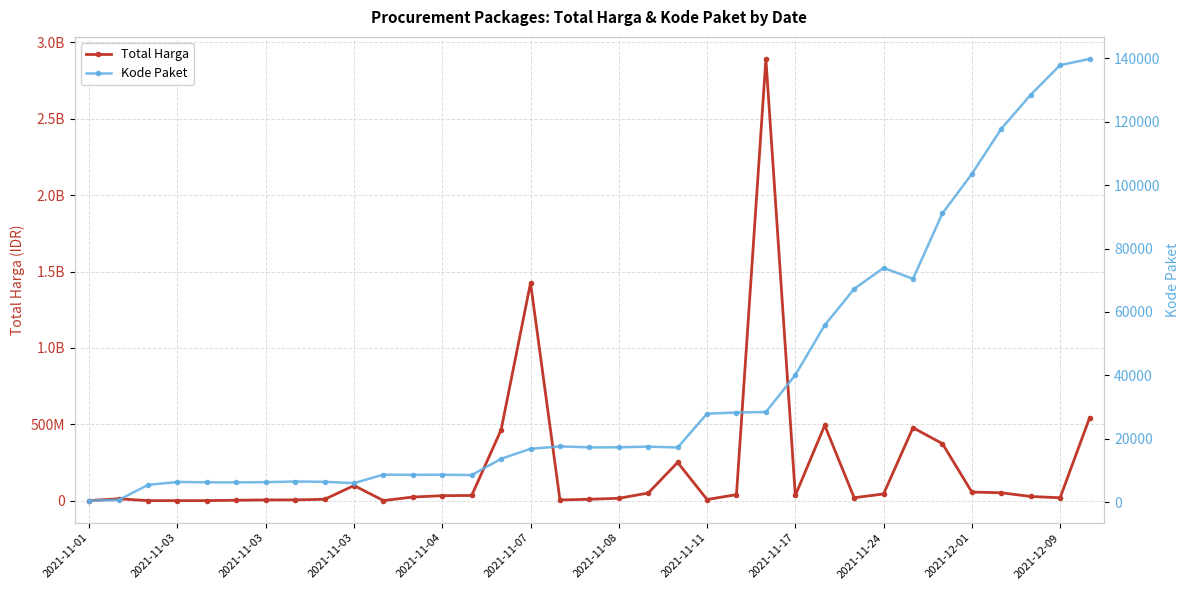

Which series has the widest spread of values?

Total Harga